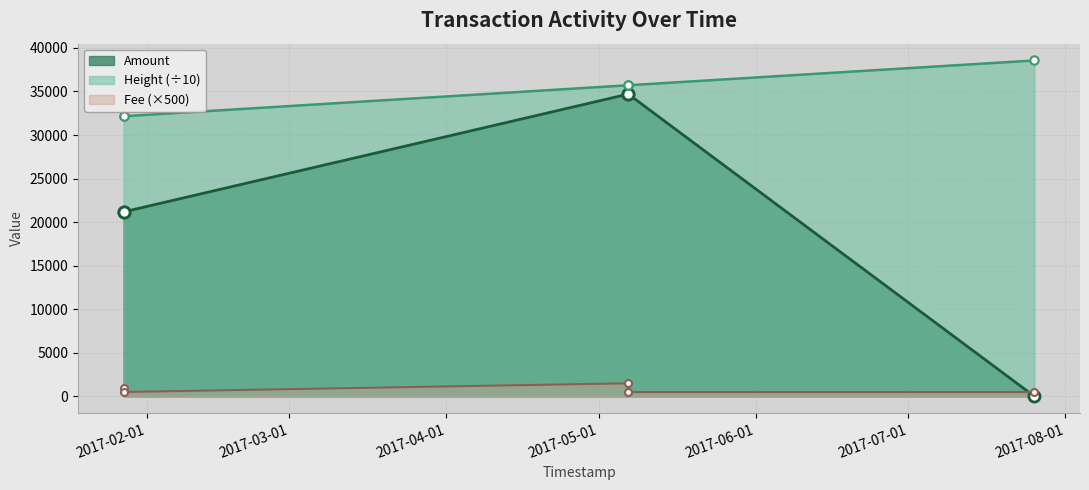

What is the value of the Fee point at the 2nd from the left?

500.0